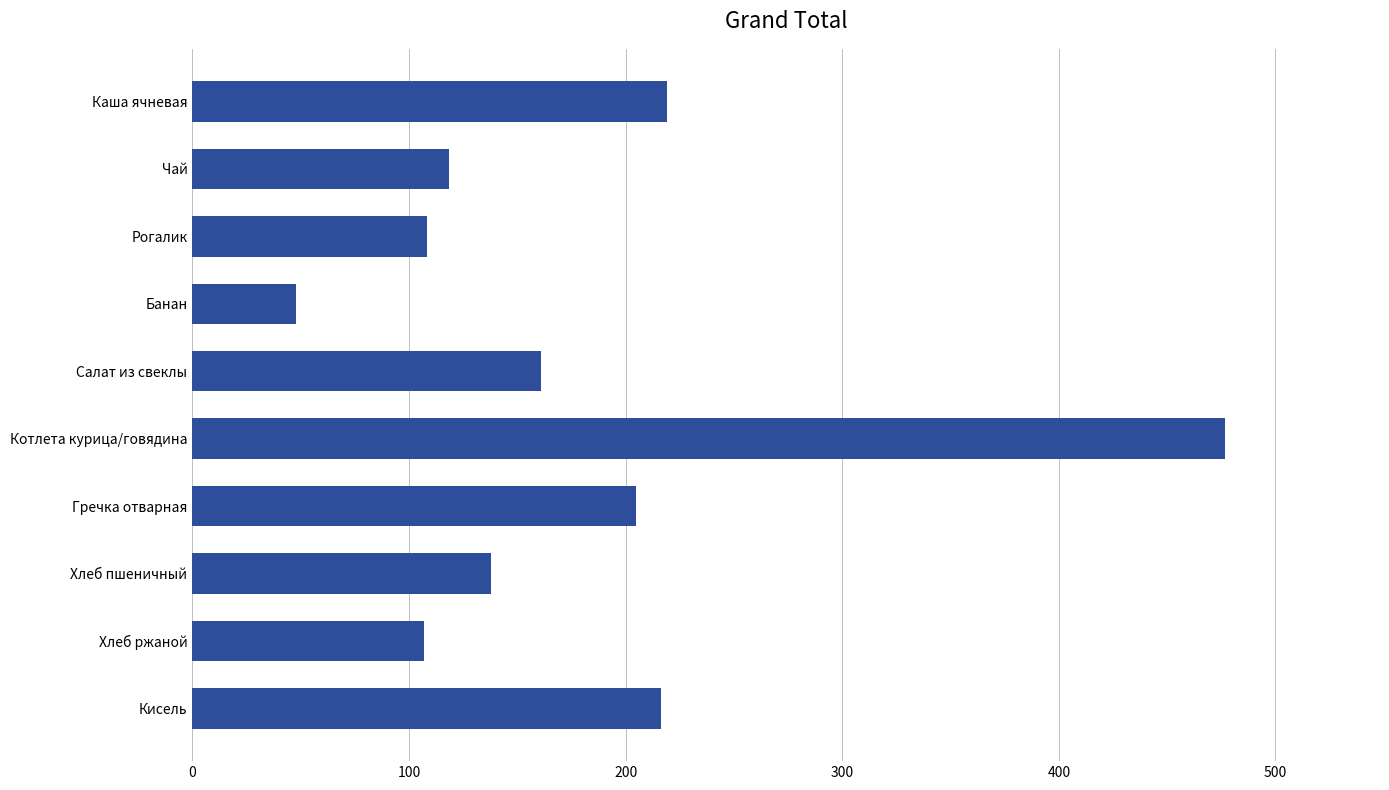

The chart shows a value of 118.7 at Чай. True or false?

True